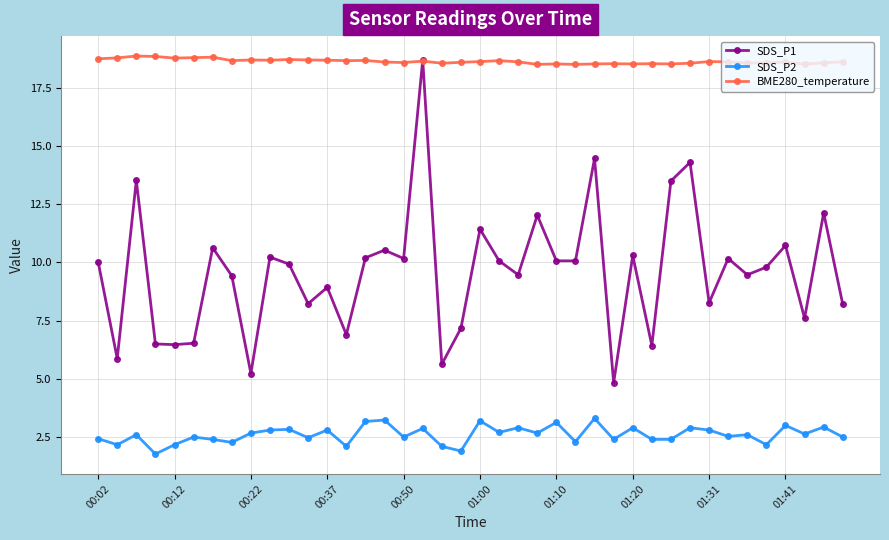

Which series ends up on top after the final intersection of SDS_P1 and BME280_temperature?

BME280_temperature